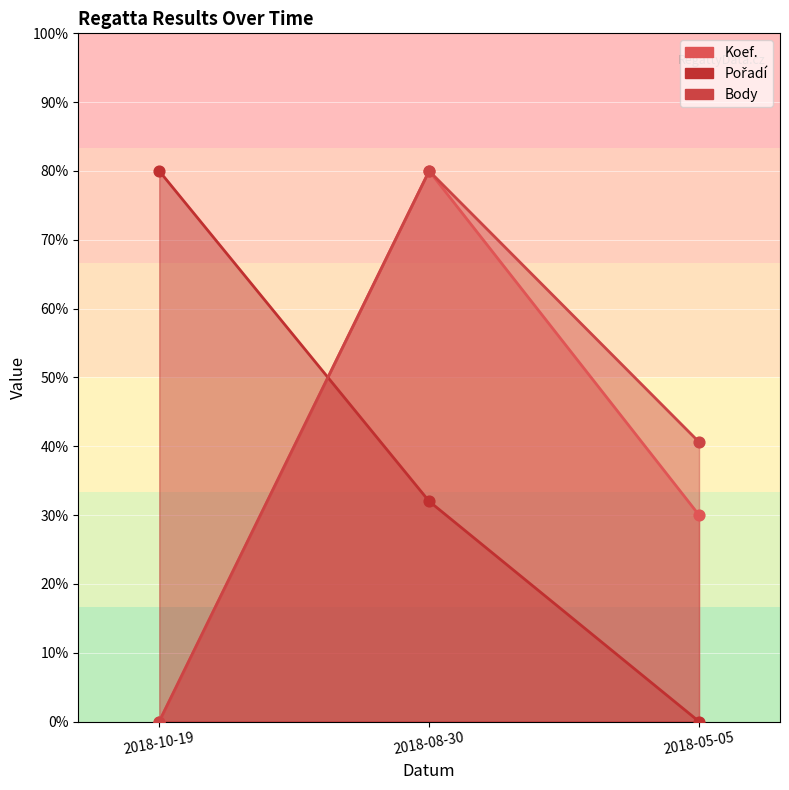

Which series contains the highest Y value?

Body